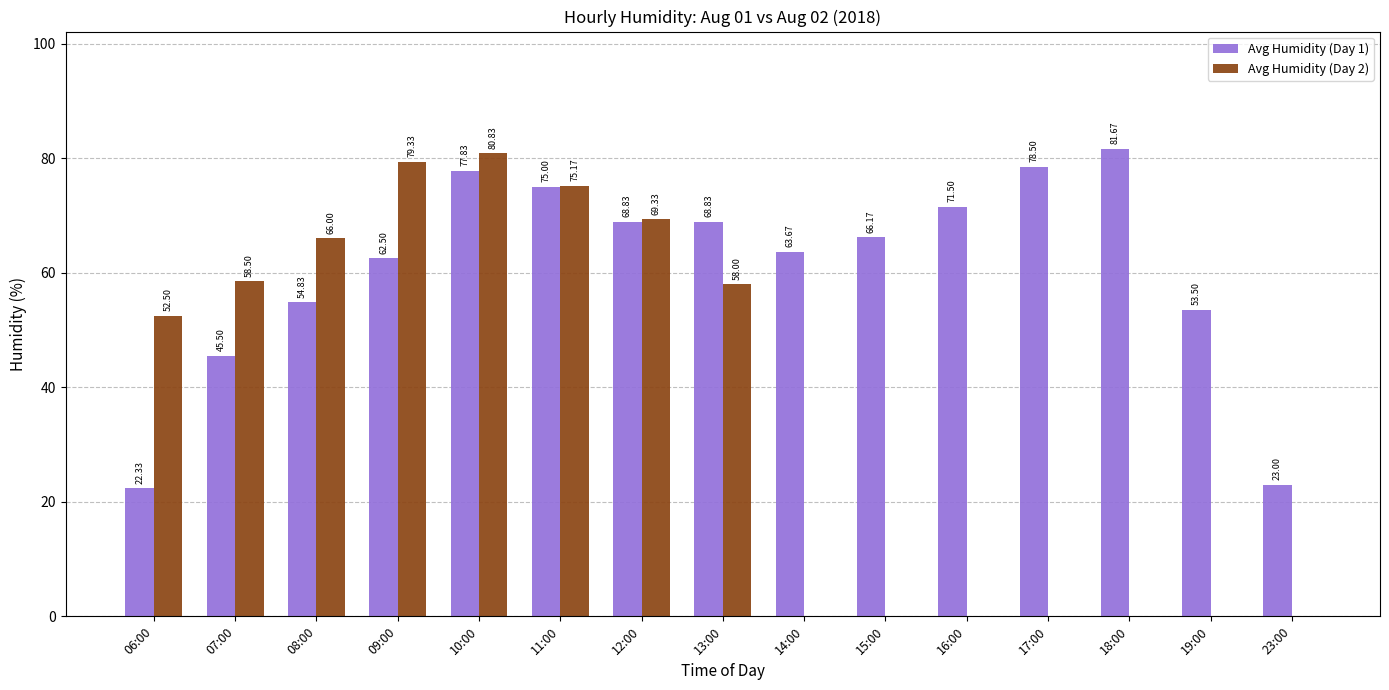

At which label does Avg Humidity (Day 1) first exceed 66?

10:00